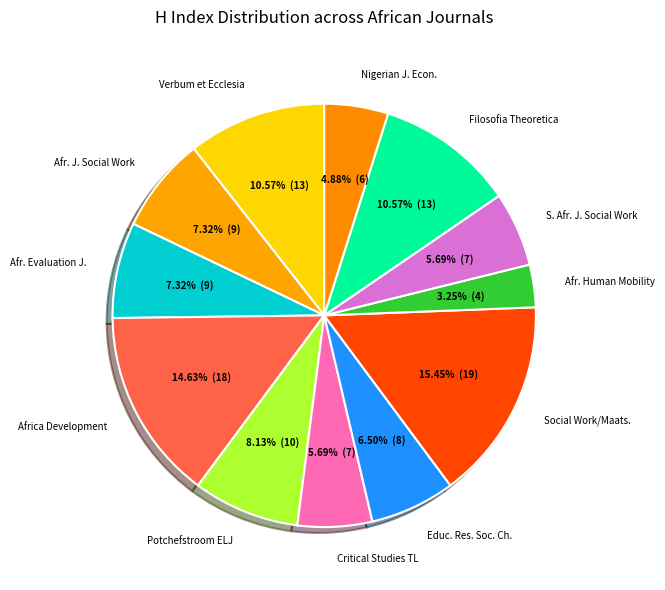

Do Critical Studies TL and Social Work/Maats. together represent more than half of the pie?

No